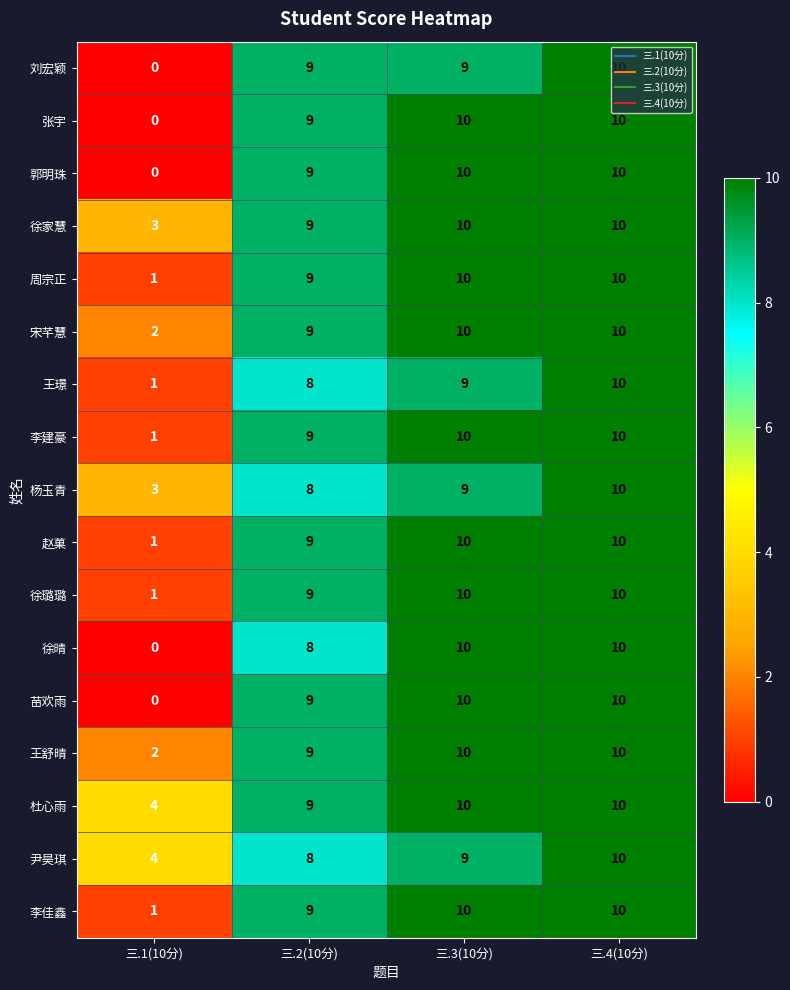

Rank the categories by 王璟 value from highest to lowest.

三.4(10分), 三.3(10分), 三.2(10分), 三.1(10分)